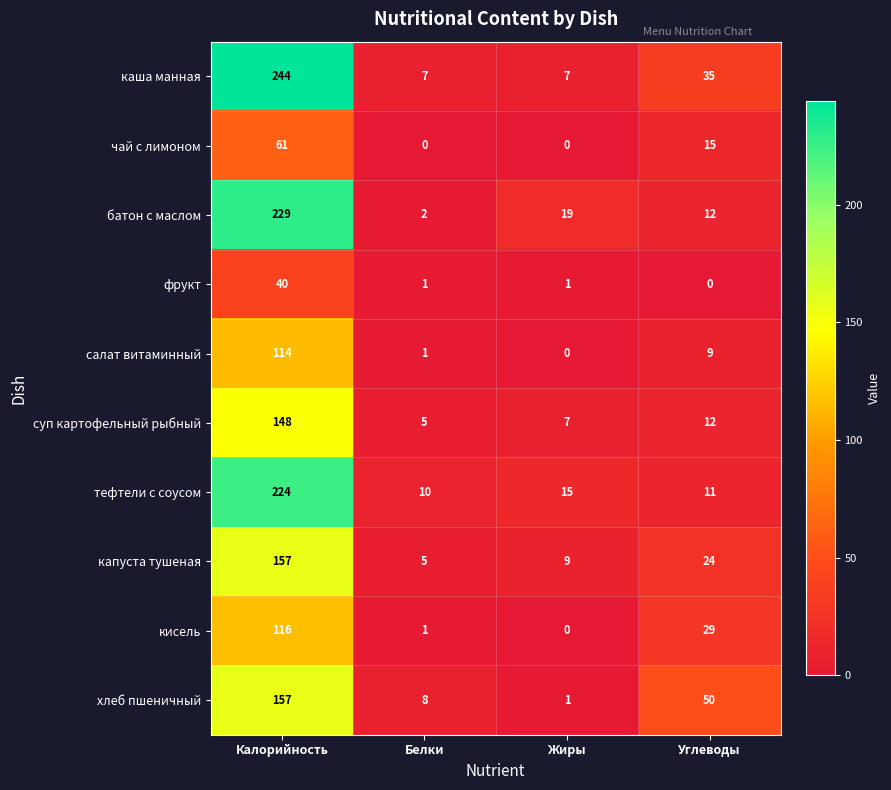

At which category is the sum across all series the highest?

Калорийность